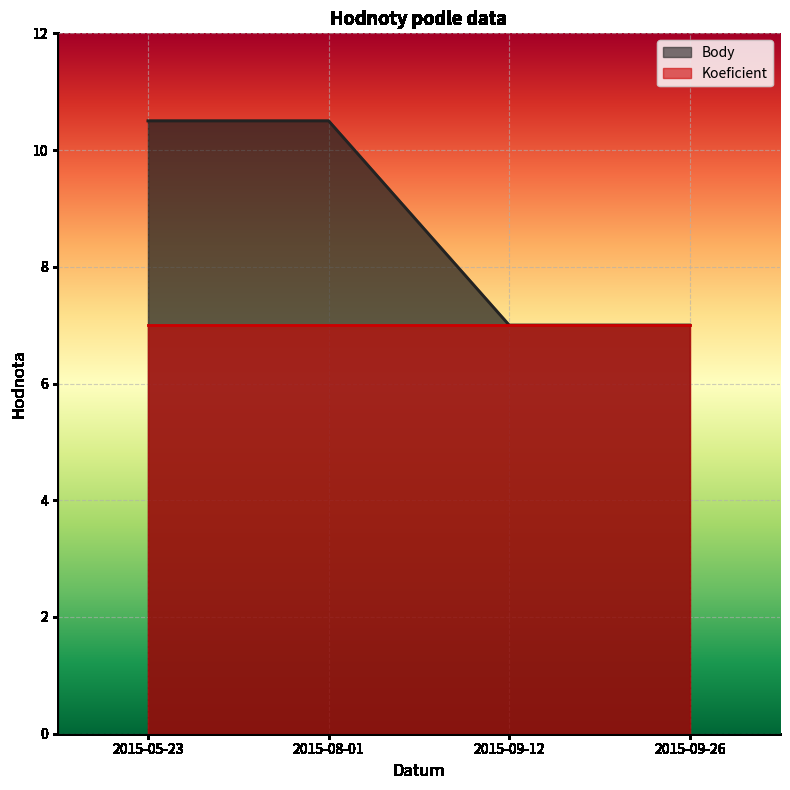

Rank the categories by value from highest to lowest.

2015-05-23, 2015-08-01, 2015-09-12, 2015-09-26